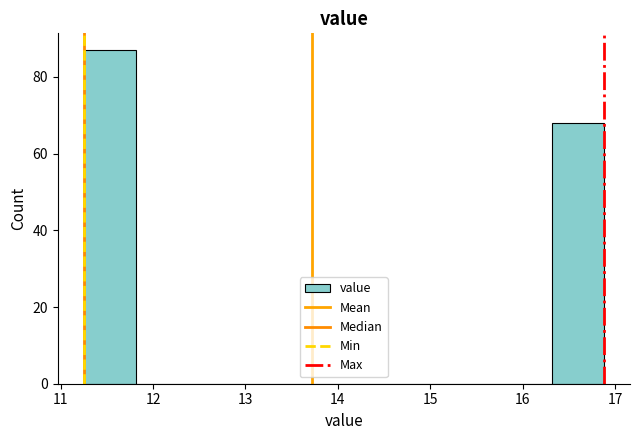

How tall is the bar that spans 16.3 to 16.9 on the x-axis? Neither the bar edges nor the heights are printed on the chart, so give them approximately, as read against the axes.

68